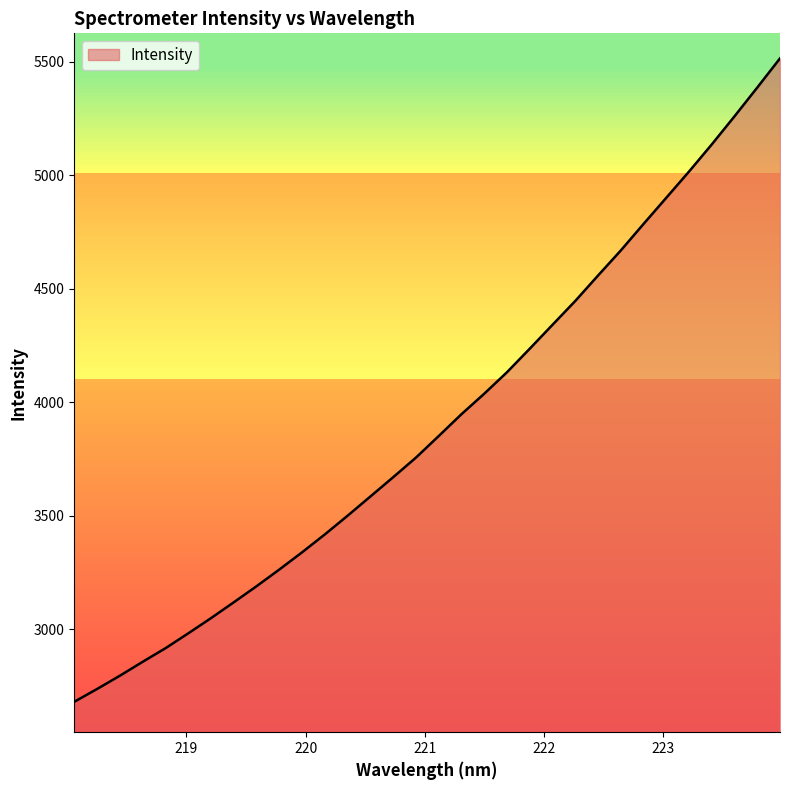

What is the minimum value shown in the chart?

2680.3